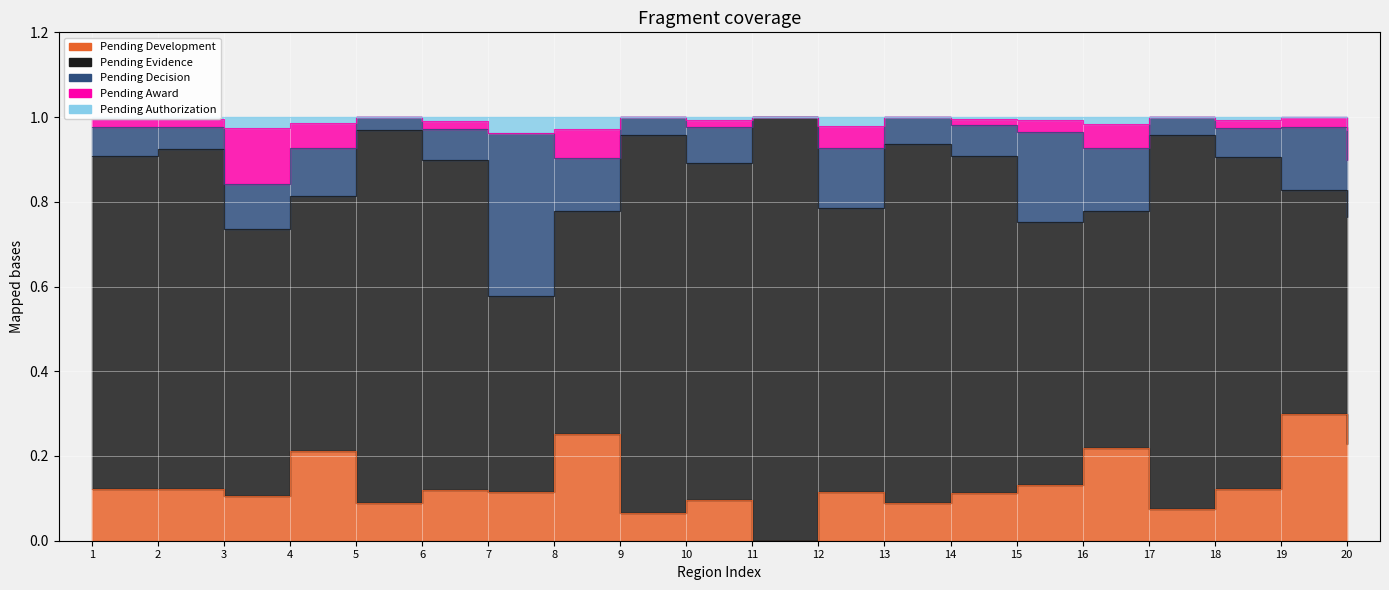

Reading left to right, what are all the values shown in this chart?

Pending Development: 0.1	0.1	0.1	0.2	0.1	0.1	0.1	0.3	0.1	0.1	0.0	0.1	0.1	0.1	0.1	0.2	0.1	0.1	0.3	0.2
Pending Evidence: 0.8	0.8	0.6	0.6	0.9	0.8	0.5	0.5	0.9	0.8	1.0	0.7	0.8	0.8	0.6	0.6	0.9	0.8	0.5	0.5
Pending Decision: 0.1	0.1	0.1	0.1	0.0	0.1	0.4	0.1	0.0	0.1	0.0	0.1	0.1	0.1	0.2	0.1	0.0	0.1	0.1	0.1
Pending Award: 0.0	0.0	0.1	0.1	0.0	0.0	0.0	0.1	0.0	0.0	0.0	0.1	0.0	0.0	0.0	0.1	0.0	0.0	0.0	0.1
Pending Authorization: 0.0	0.0	0.0	0.0	0.0	0.0	0.0	0.0	0.0	0.0	0.0	0.0	0.0	0.0	0.0	0.0	0.0	0.0	0.0	0.0